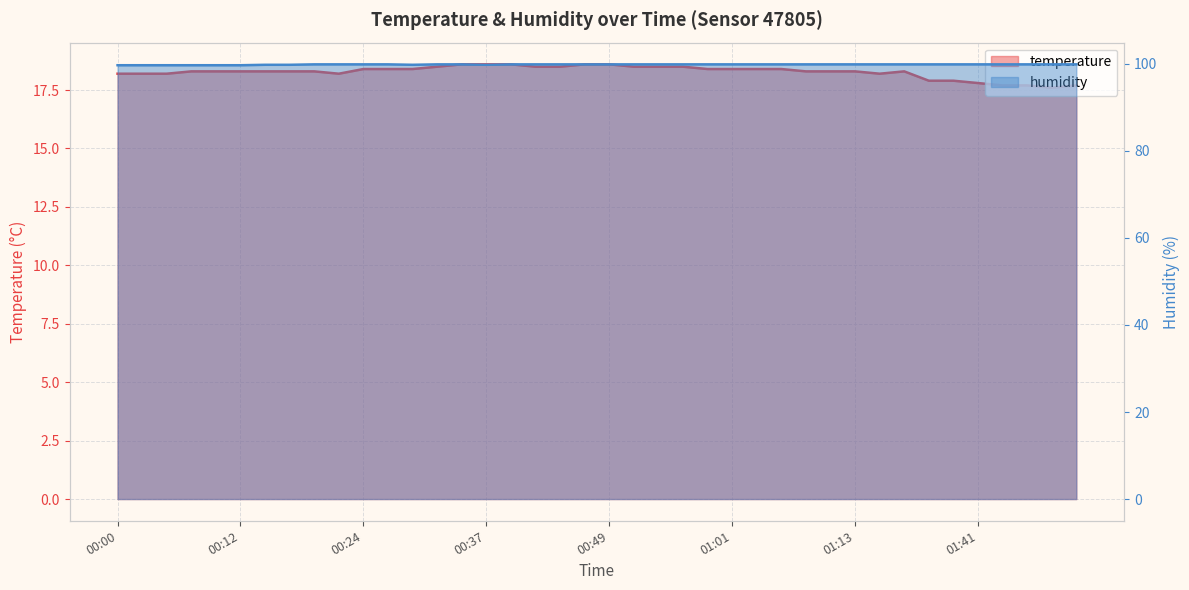

What is the value of the humidity point at the 3rd from the left?

99.7